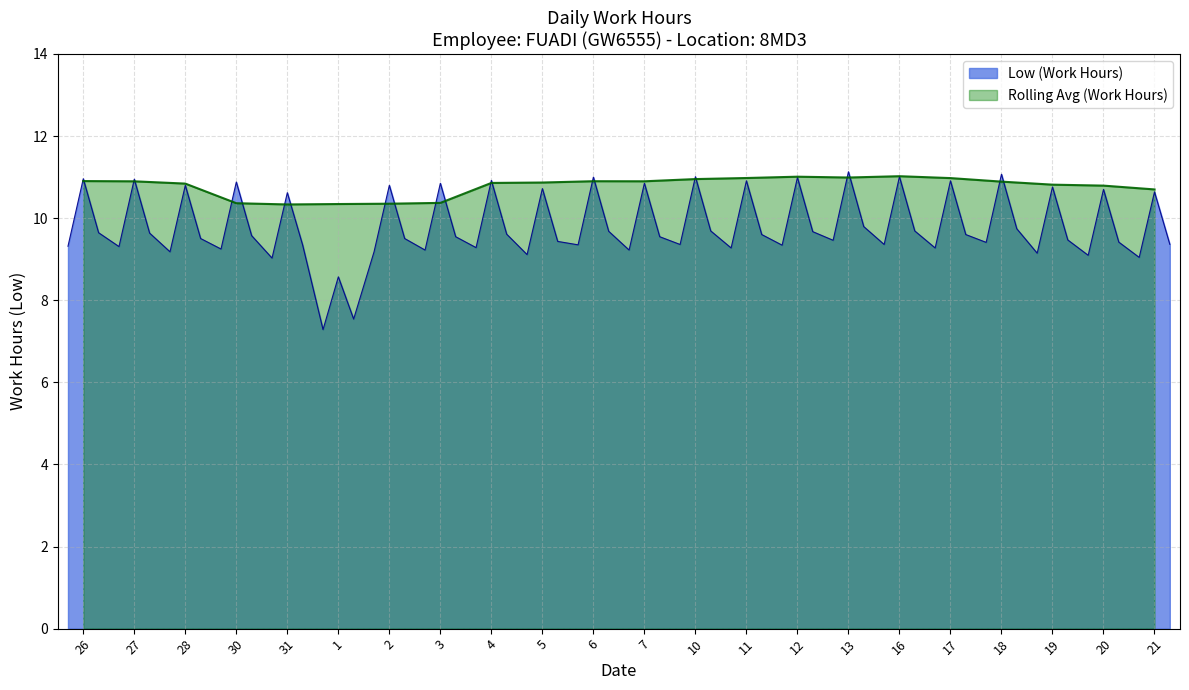

What is the difference between the values at 16 and 11?

0.1